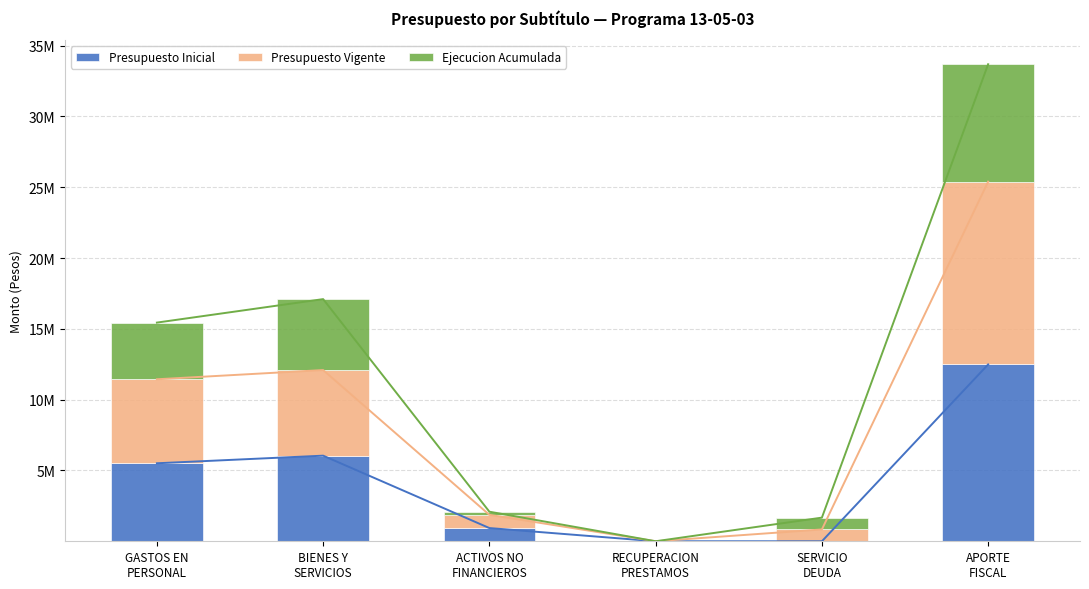

Rank the categories by Ejecucion Acumulada value from lowest to highest.

RECUPERACION
PRESTAMOS, ACTIVOS NO
FINANCIEROS, SERVICIO
DEUDA, GASTOS EN
PERSONAL, BIENES Y
SERVICIOS, APORTE
FISCAL